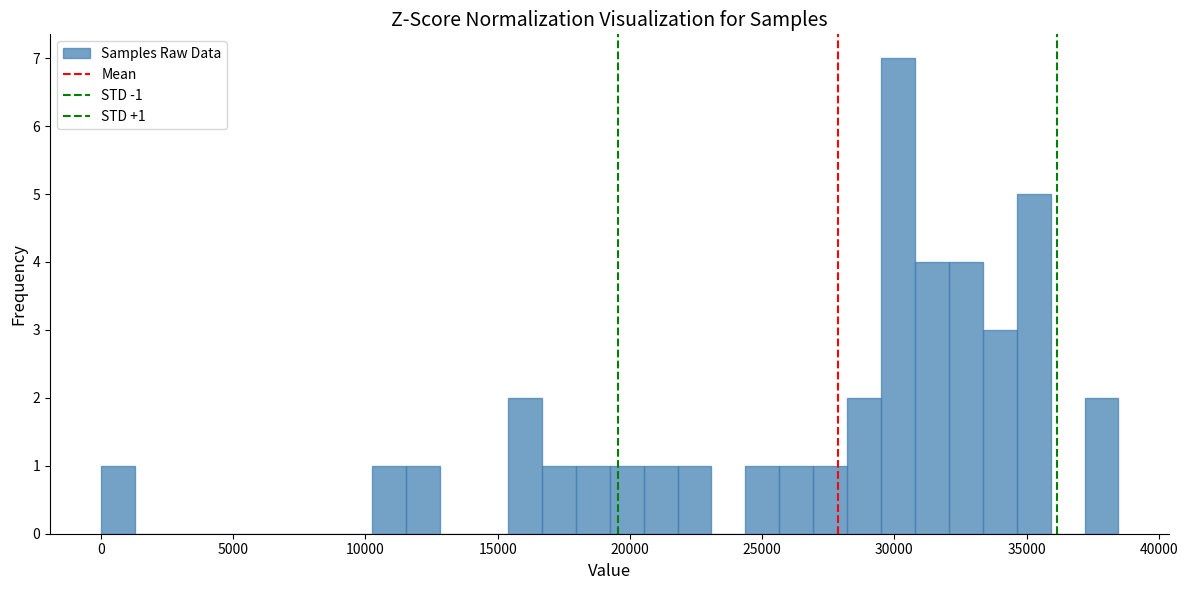

Read against the x-axis, roughly where is the centre of the tallest bar?

30000